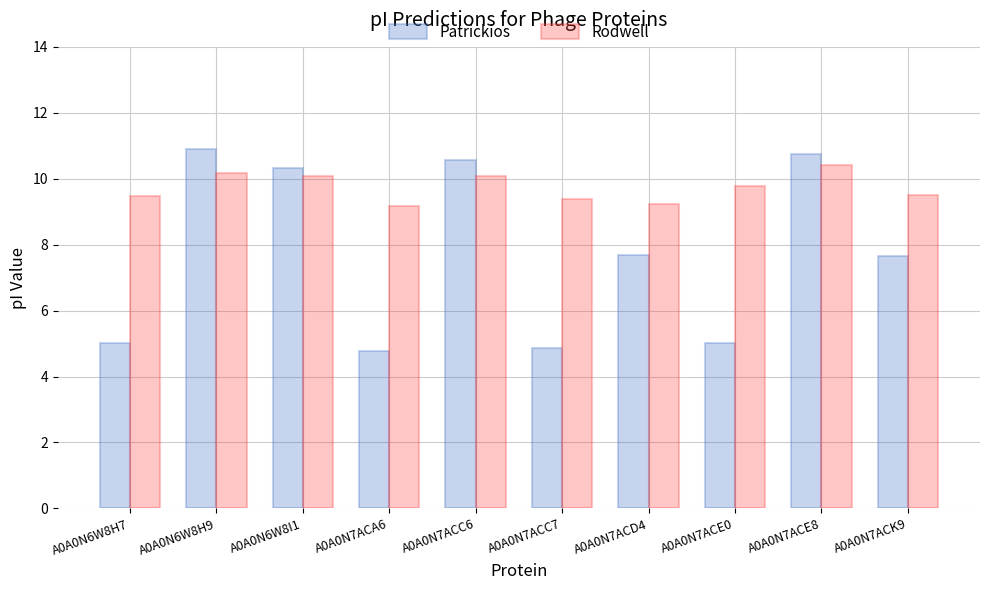

What is the spread (max minus min) of values at A0A0N6W8H9?

0.7